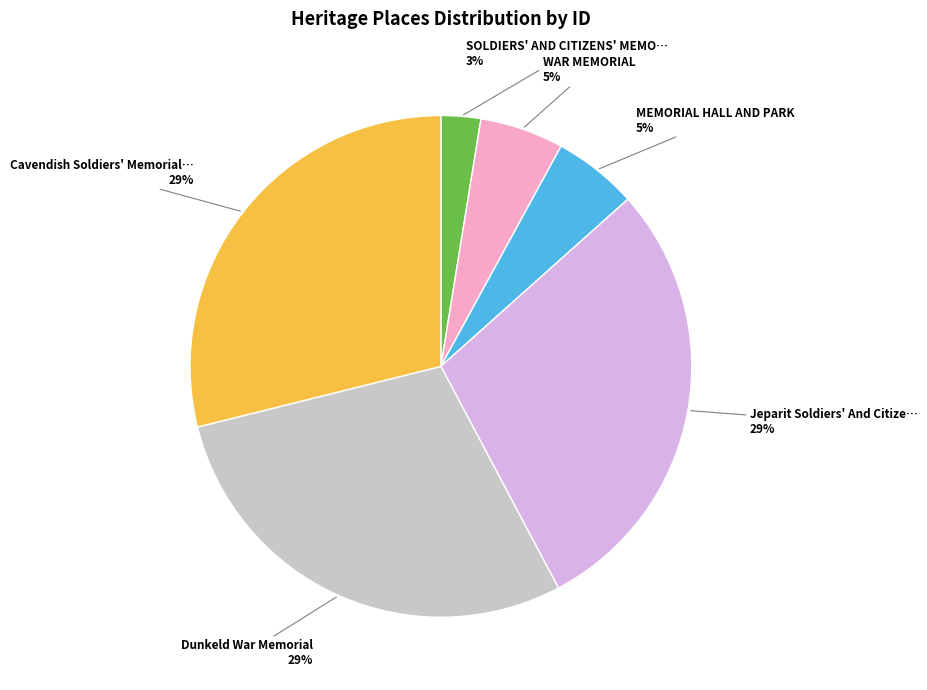

Does any single category account for the majority?

No